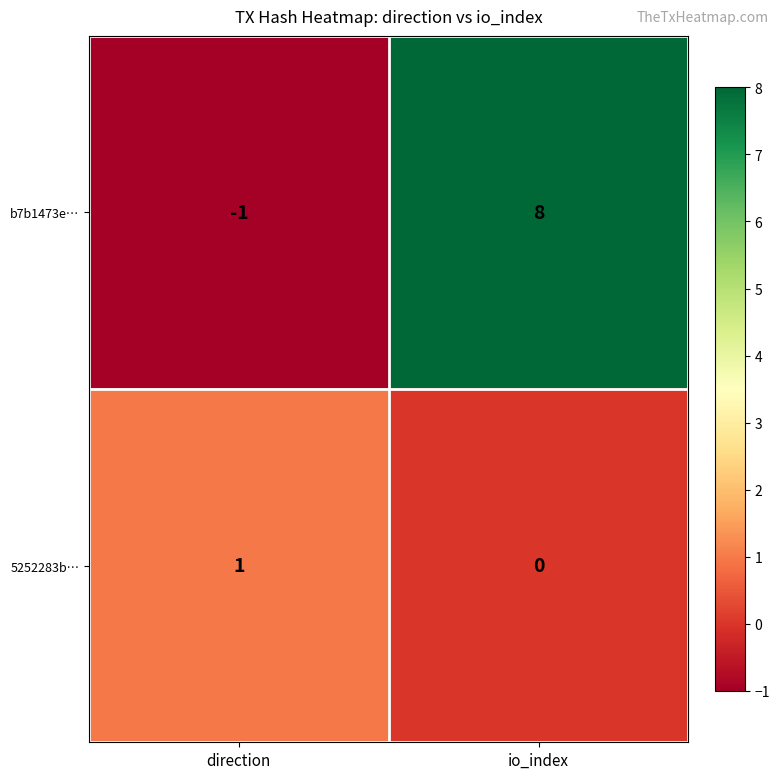

Where is b7b1473e… nearest to the value 3?

direction